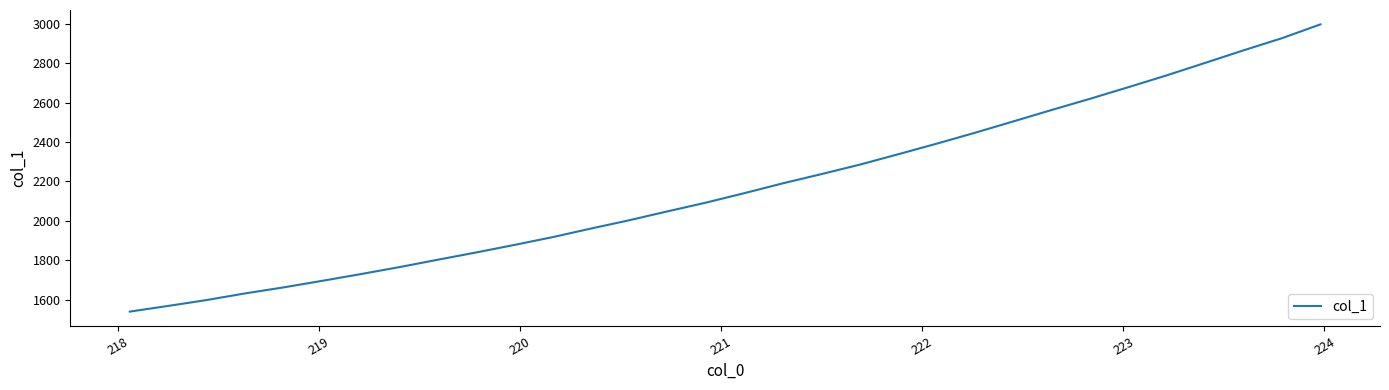

What is the maximum value shown in the chart?

2995.9